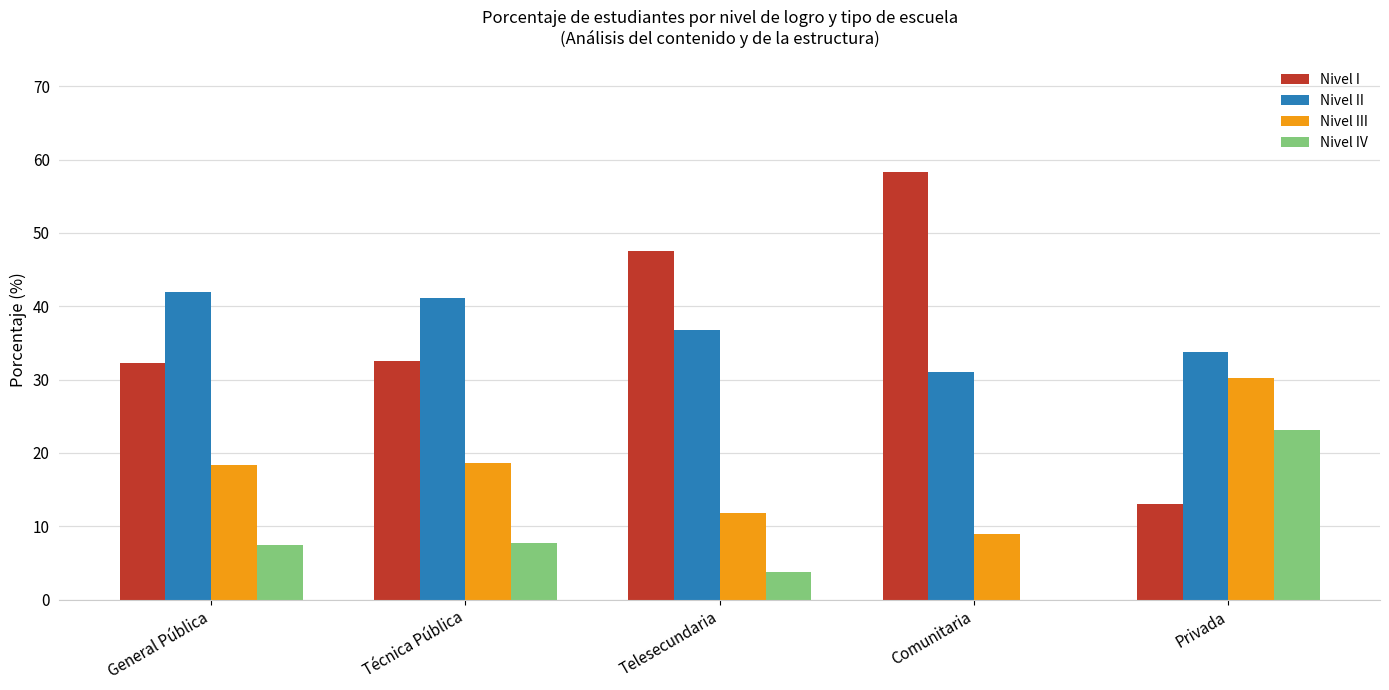

Is it true that Nivel III equals 12.4 at Privada?

False